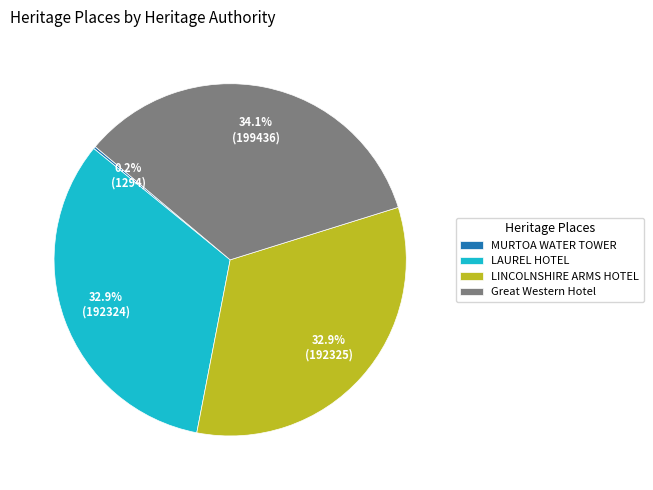

Is there any slice that represents more than half of the pie?

No